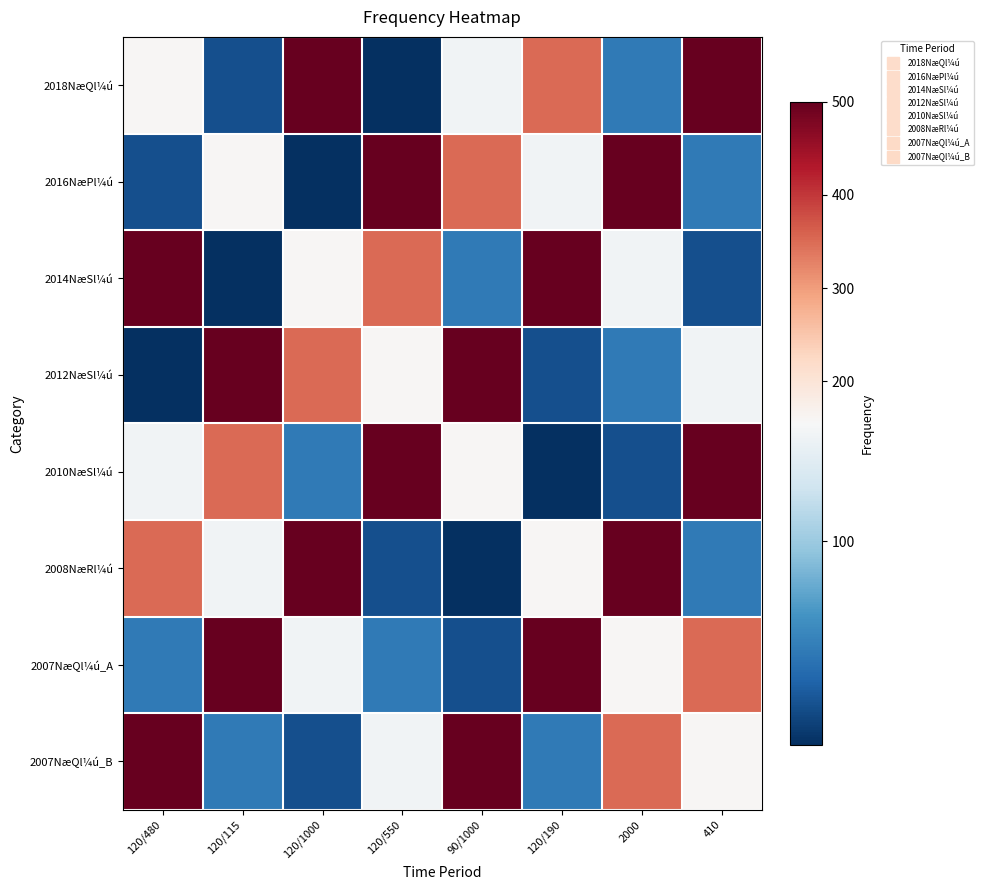

Which has a higher value, 120/550 or 2000?

2000